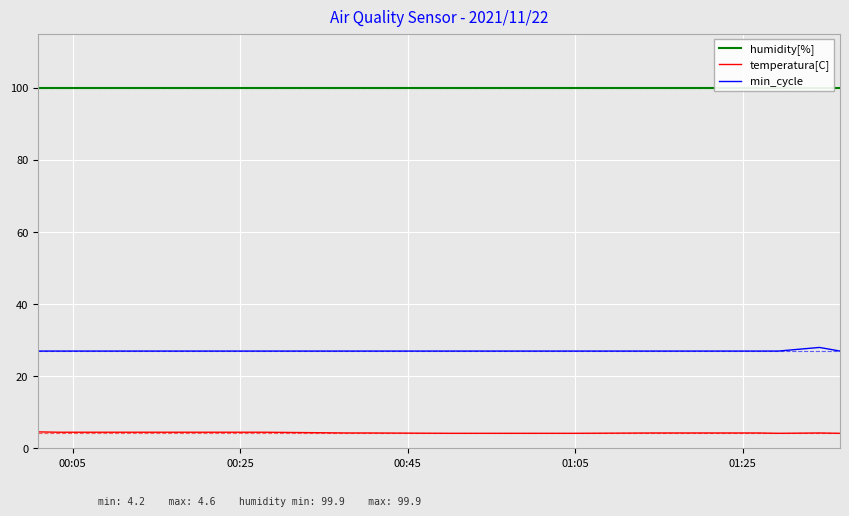

What is the minimum value for temperatura[C]?

4.2